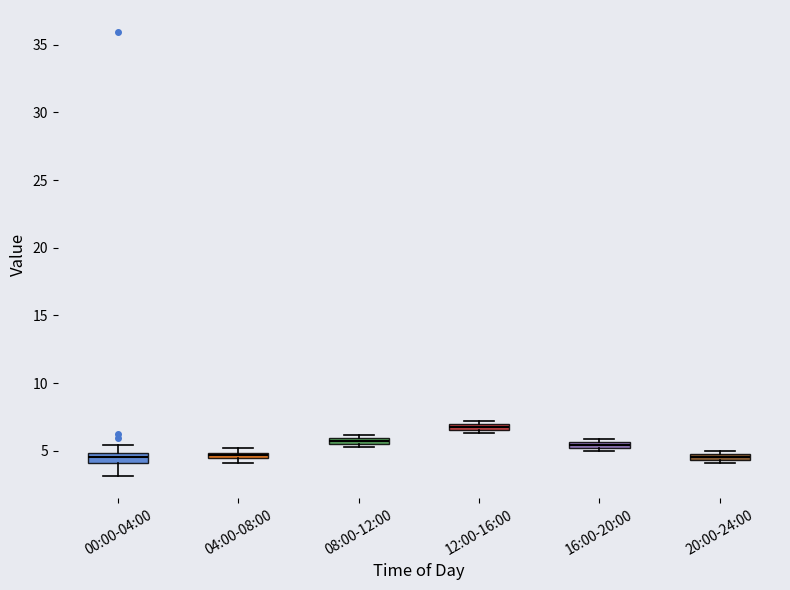

Where is the lower edge of the box for 12:00-16:00 on the y-axis? The values are not printed on the chart, so give them approximately, as read against the axis.

6.5